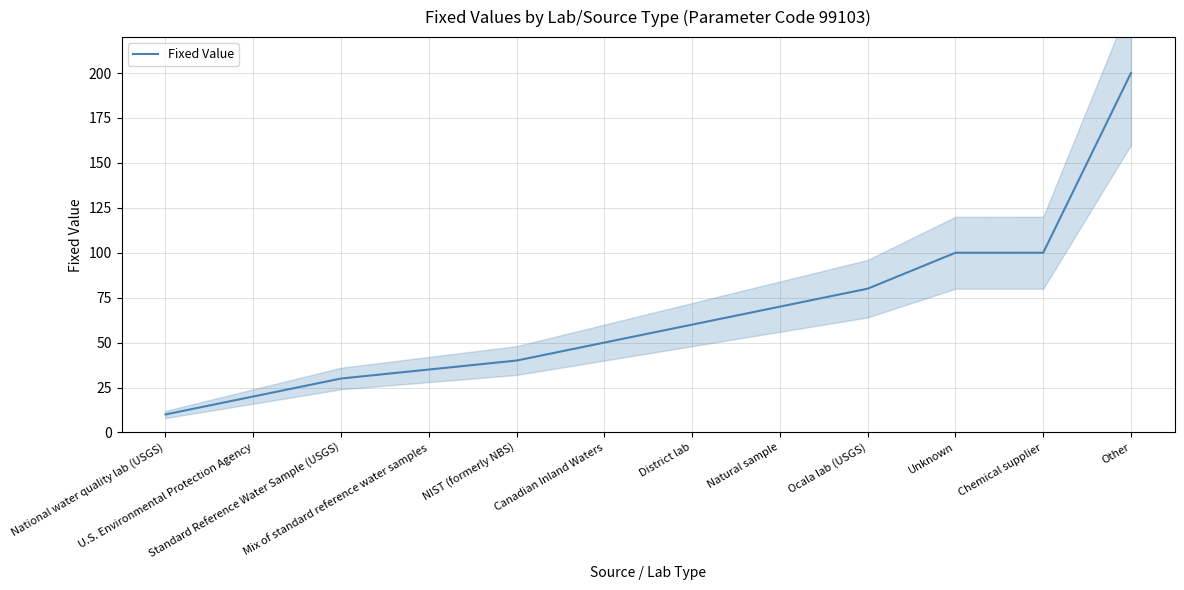

What is the difference between the maximum and minimum values?

190.0